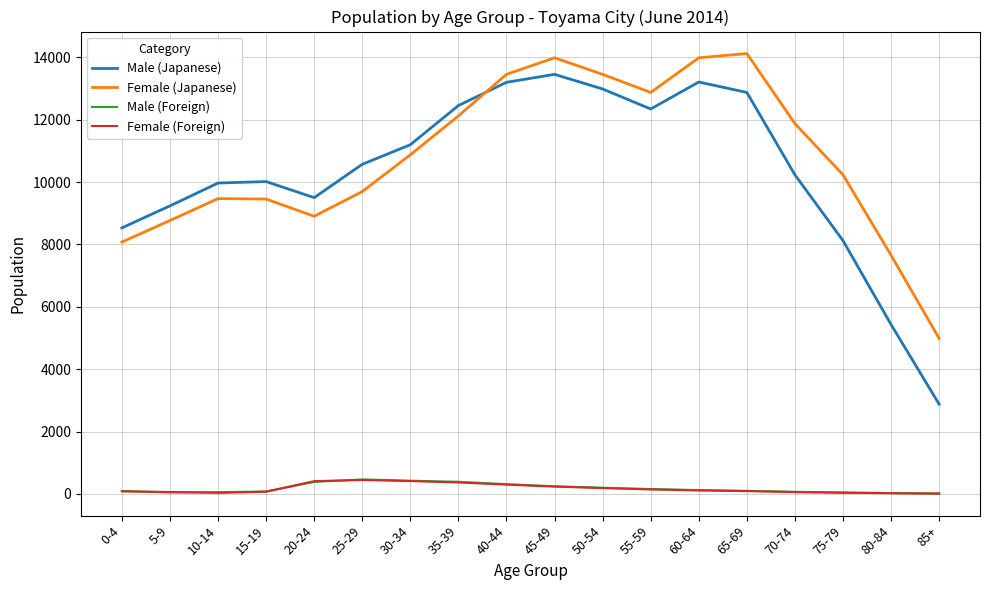

What is the sum of the Female (Foreign) values at 80-84 and 40-44?

320